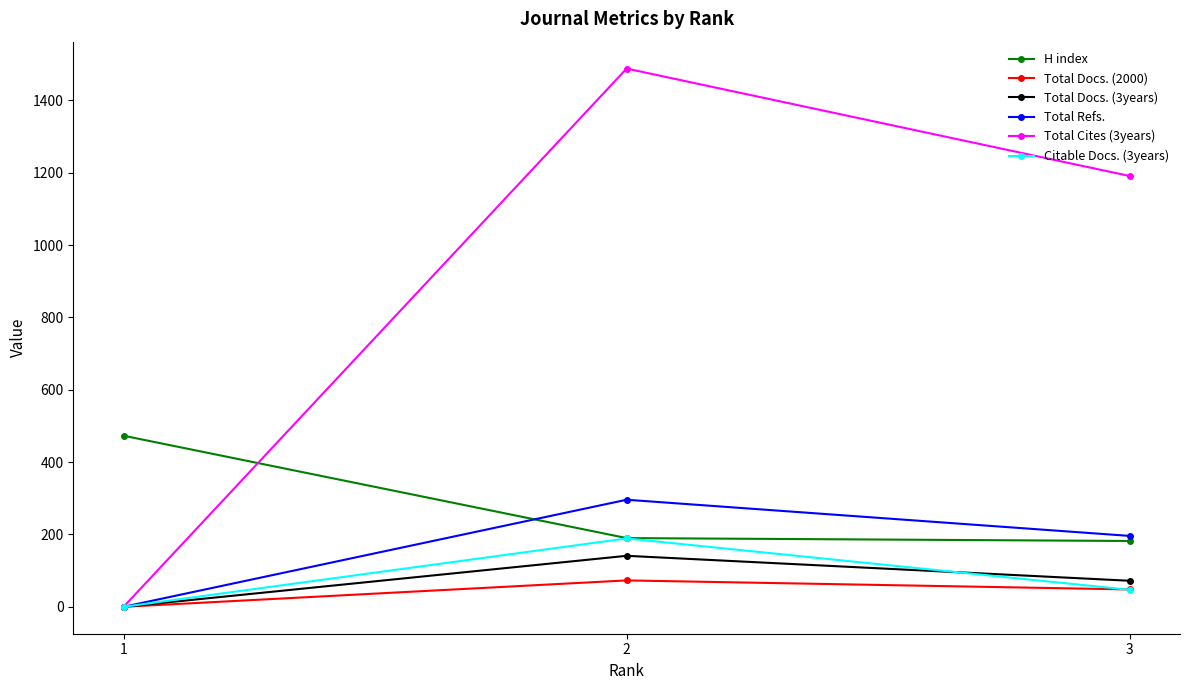

Is the value of Total Docs. (2000) at 2 greater than the value of Total Cites (3years) at 1?

Yes